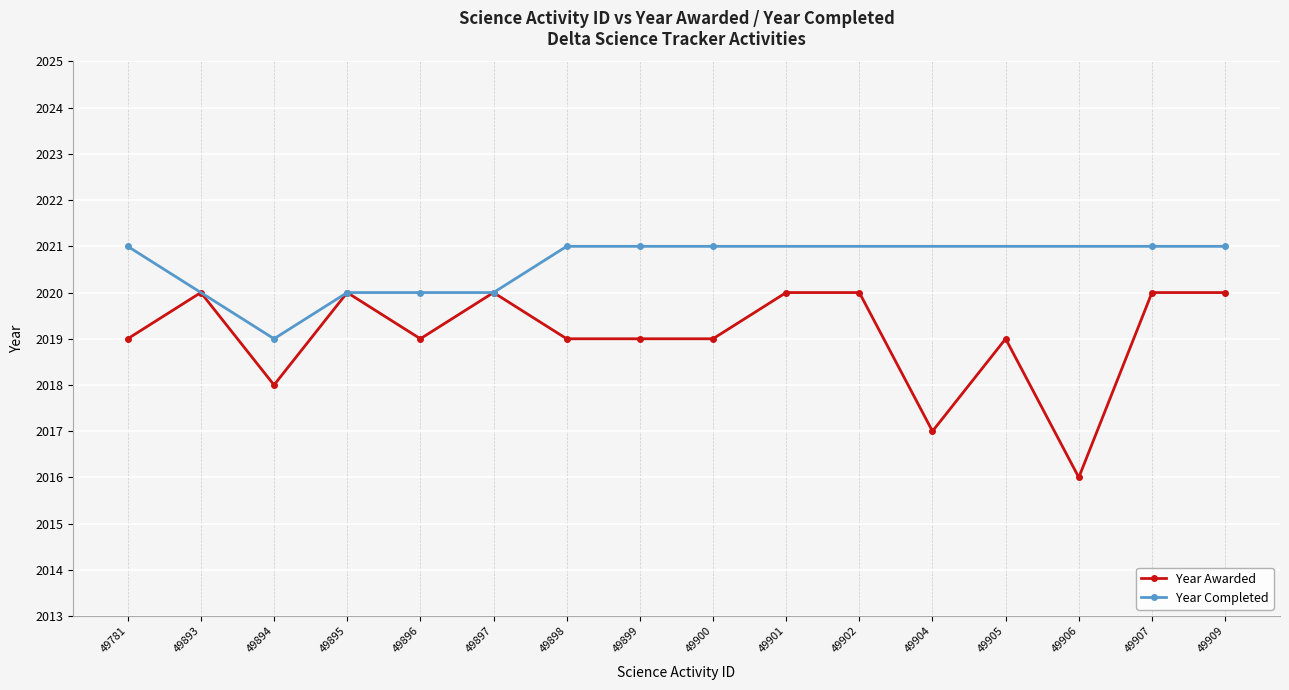

True or false: the data shows 2016 at 49906.

True